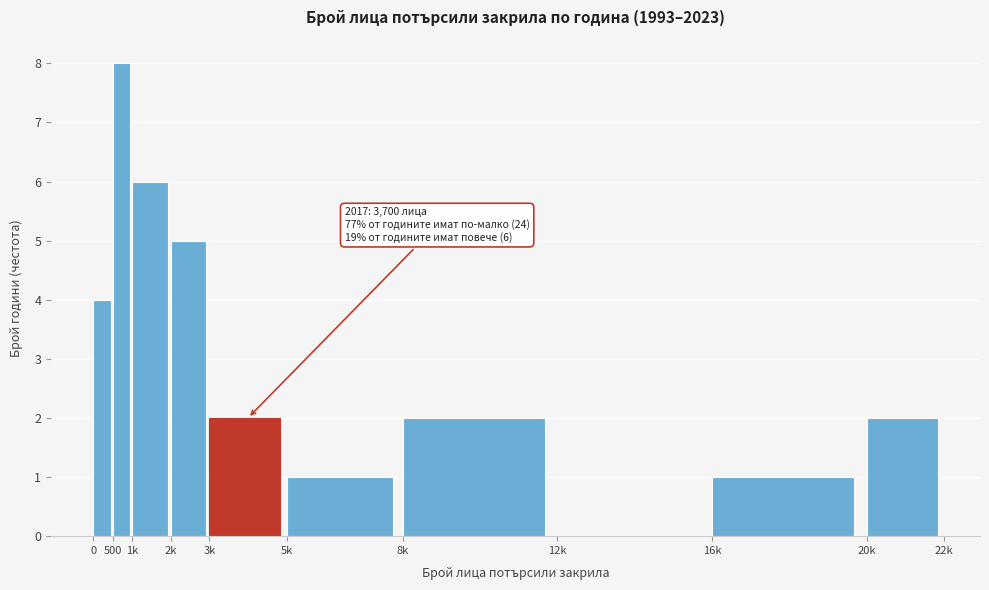

Which category has the highest value across all series?

500